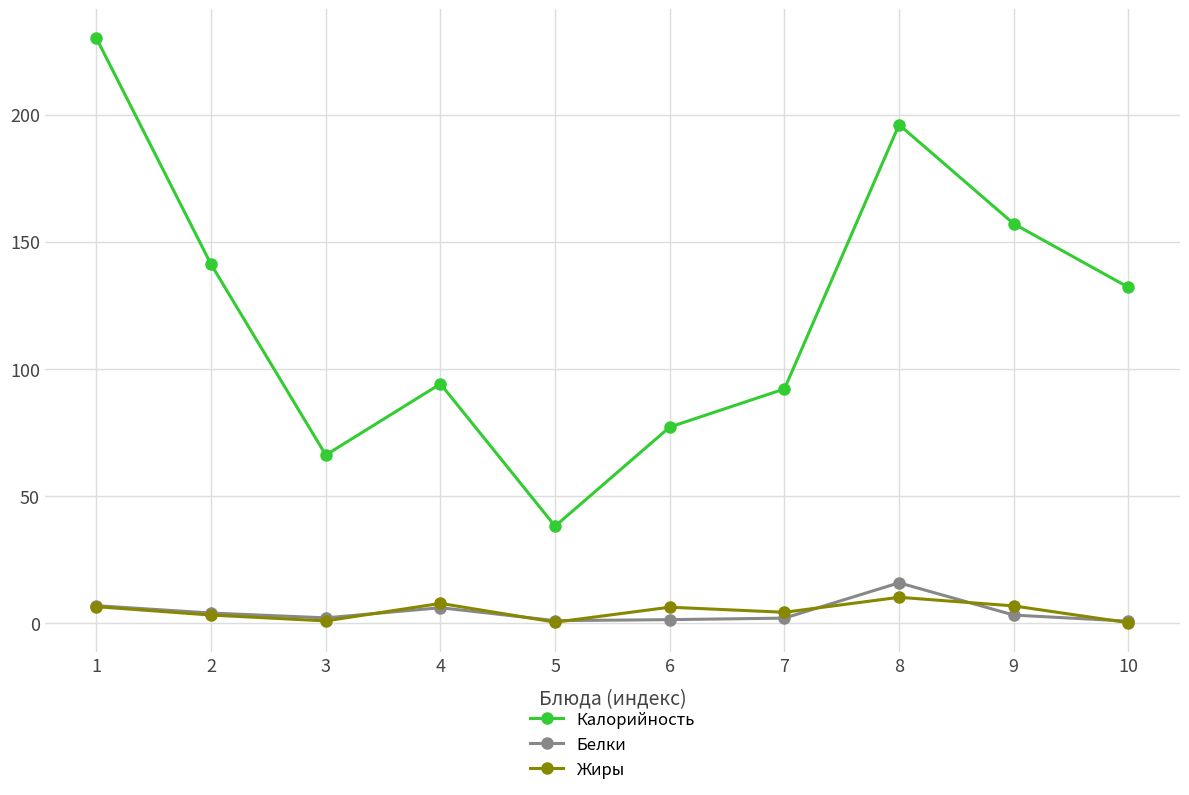

Which series changed the most between 1 and 8?

Калорийность